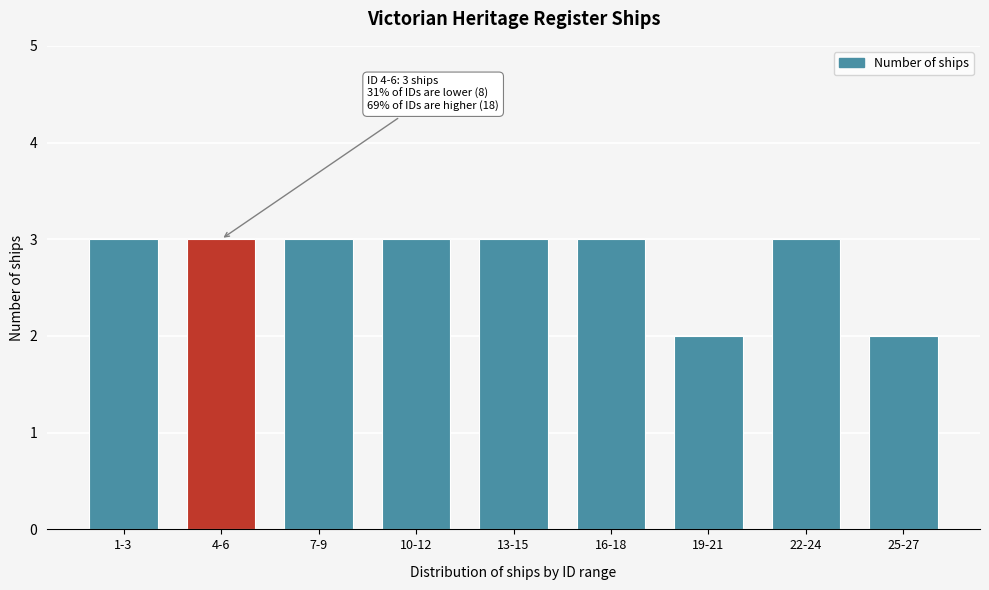

Reading left to right, what are all the values shown in this chart?

3	3	3	3	3	3	2	3	2